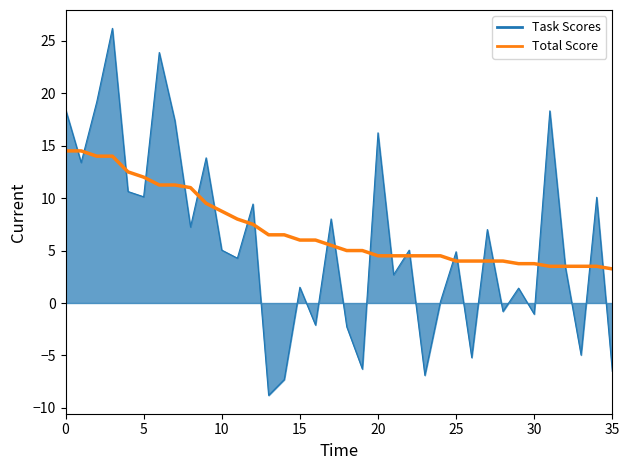

Which series has the largest range (max minus min)?

Task Scores